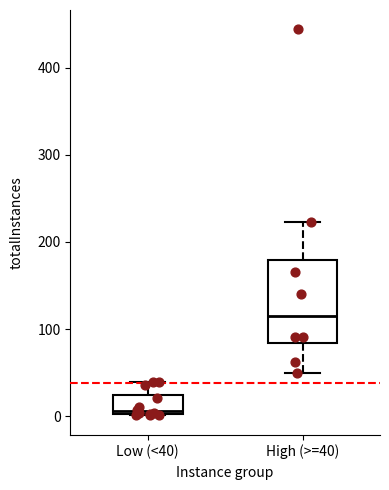

Reading left to right, transcribe this box plot: for each box, give where its median line is, the range the box spans, and where its two whiskers end, as read against the y-axis. The values are not printed on the chart, so give them approximately, as read against the axis.

Low (<40): median 10, box 0 to 20, whiskers 0 to 40
High (>=40): median 120, box 80 to 180, whiskers 50 to 220